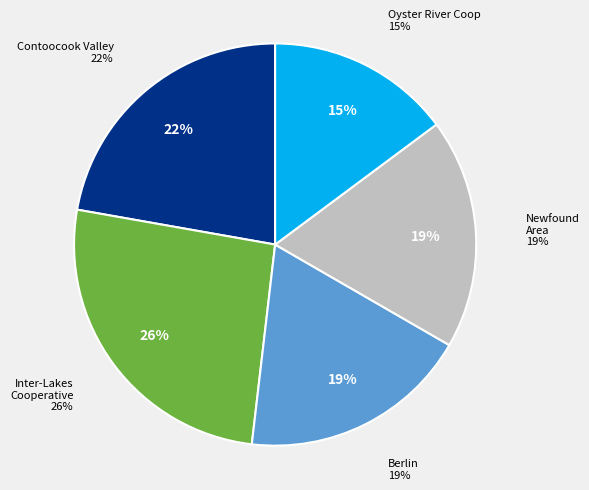

What percentage do Contoocook Valley and Berlin together represent?

40.7%